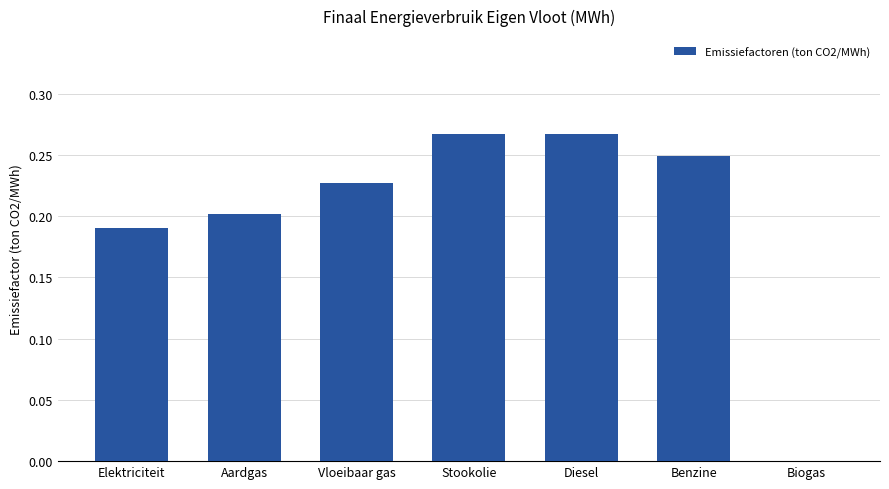

Between Diesel and Elektriciteit, which is larger?

Diesel